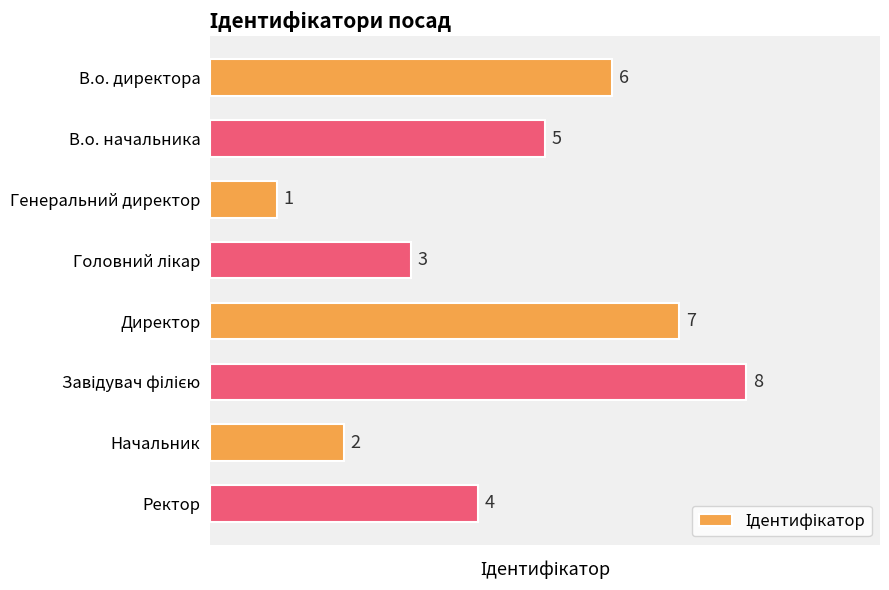

Where is the data nearest to the value 4?

Ректор